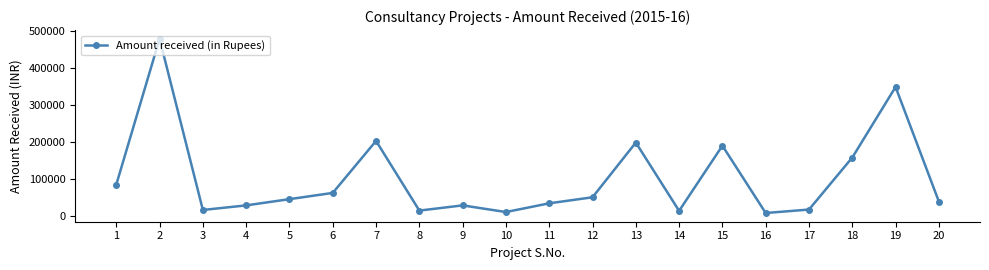

What is the sum of all values?

2019720